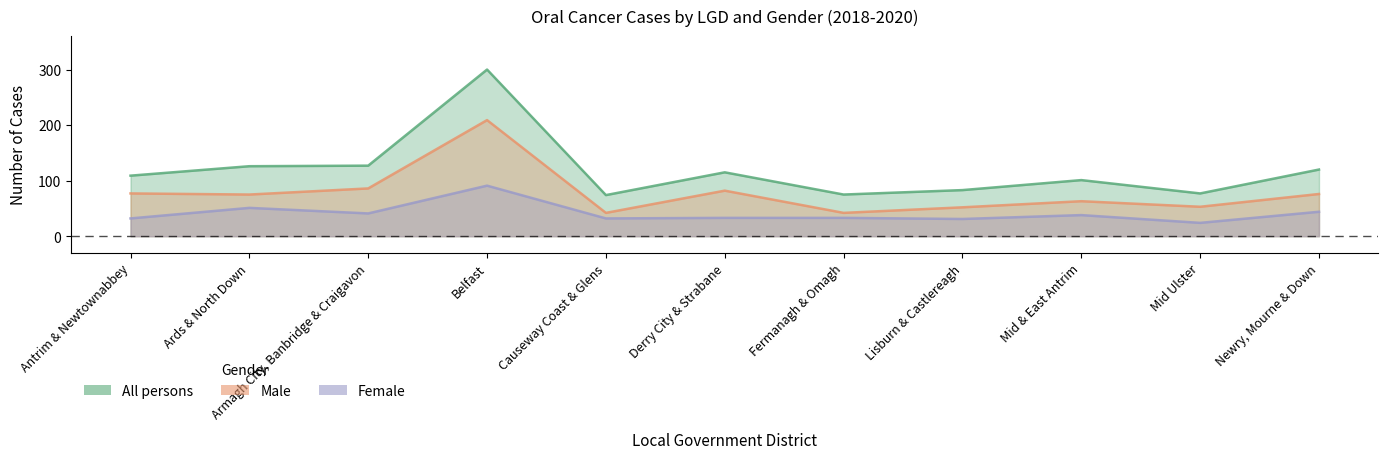

The value of All persons at Mid & East Antrim is 167. True or false?

False